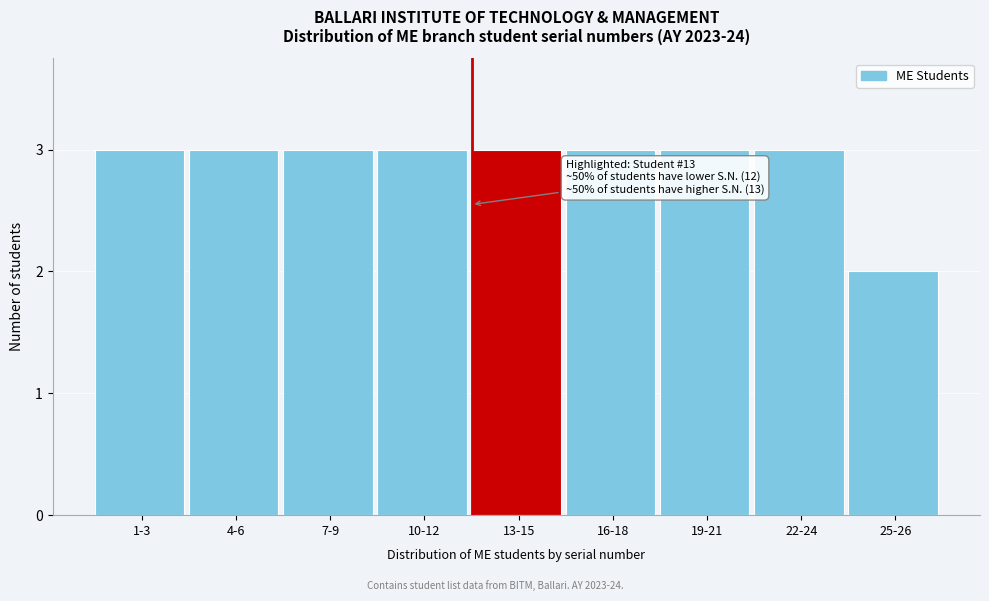

Reading right to left, list all the values displayed in this chart.

25-26=2	22-24=3	19-21=3	16-18=3	13-15=3	10-12=3	7-9=3	4-6=3	1-3=3